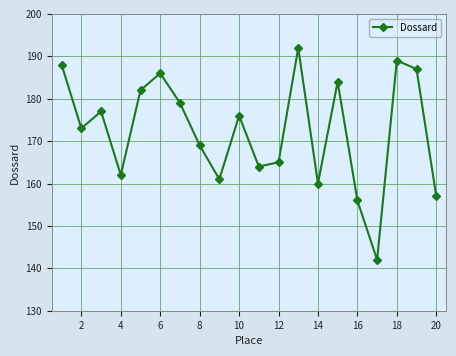

What is the difference between the maximum and second lowest values?

36